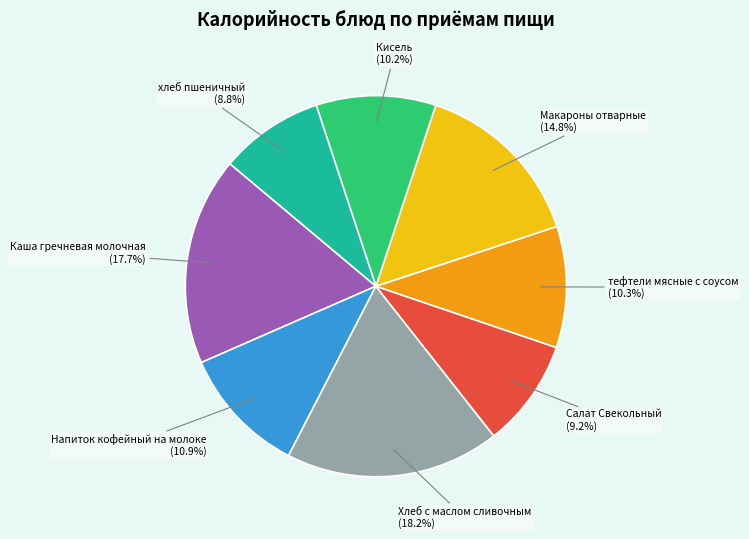

To the nearest percent, what is the average slice percentage?

12%